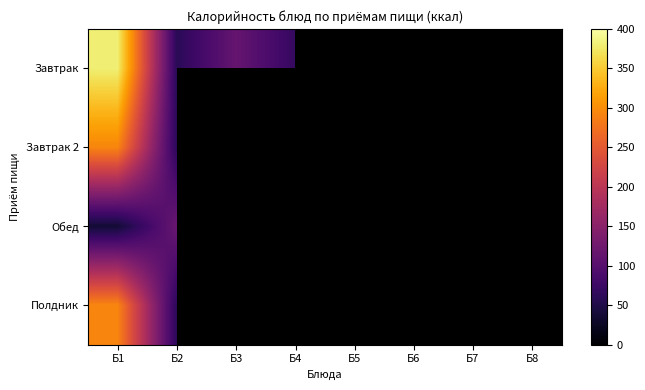

Which series has the widest spread of values?

Завтрак